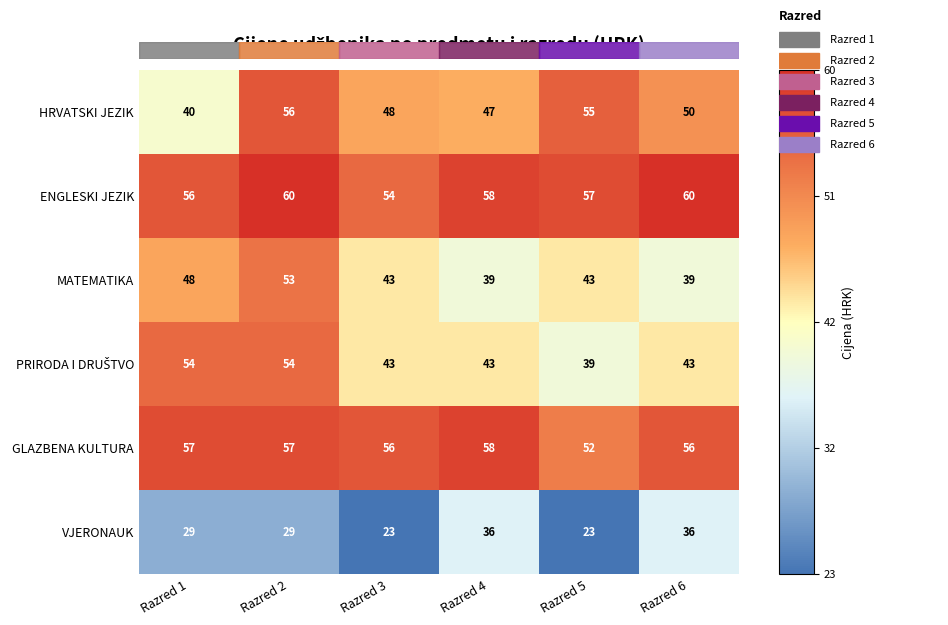

What is the sum of the MATEMATIKA values at Razred 3 and Razred 1?

91